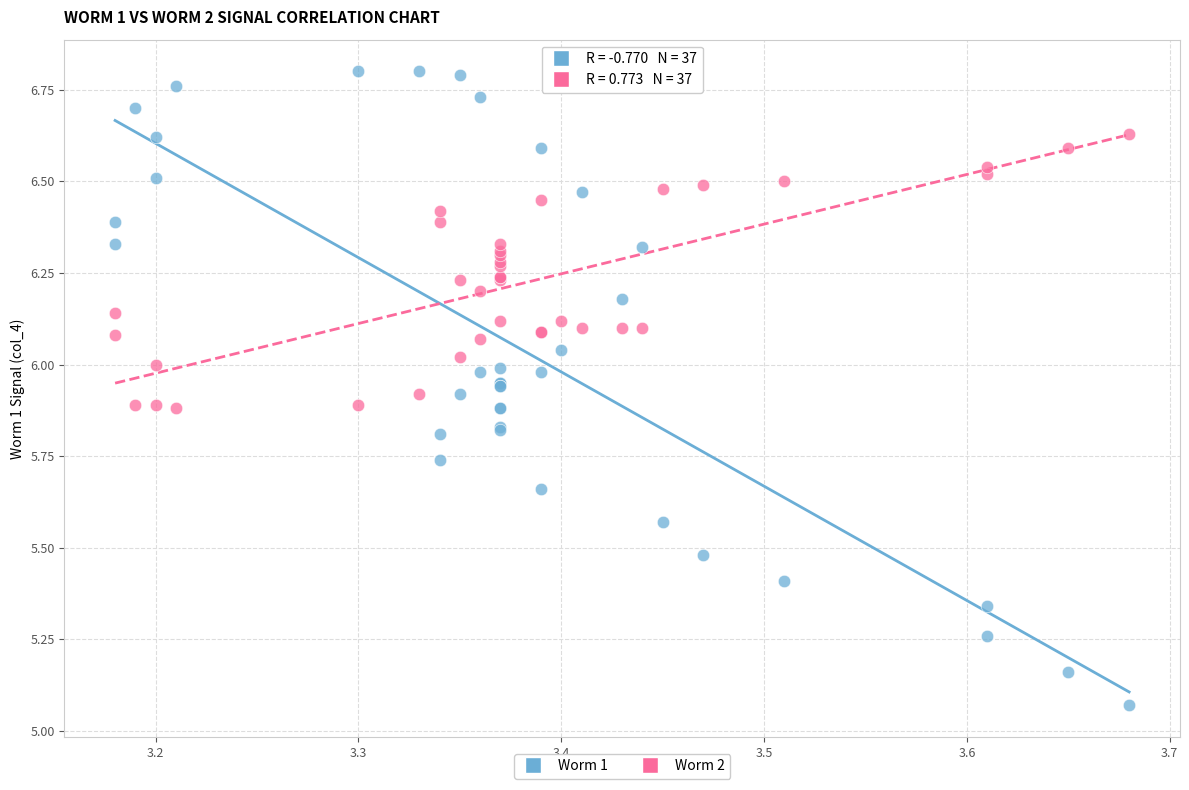

What is the X range (max minus min) for the scatter plot?

0.5